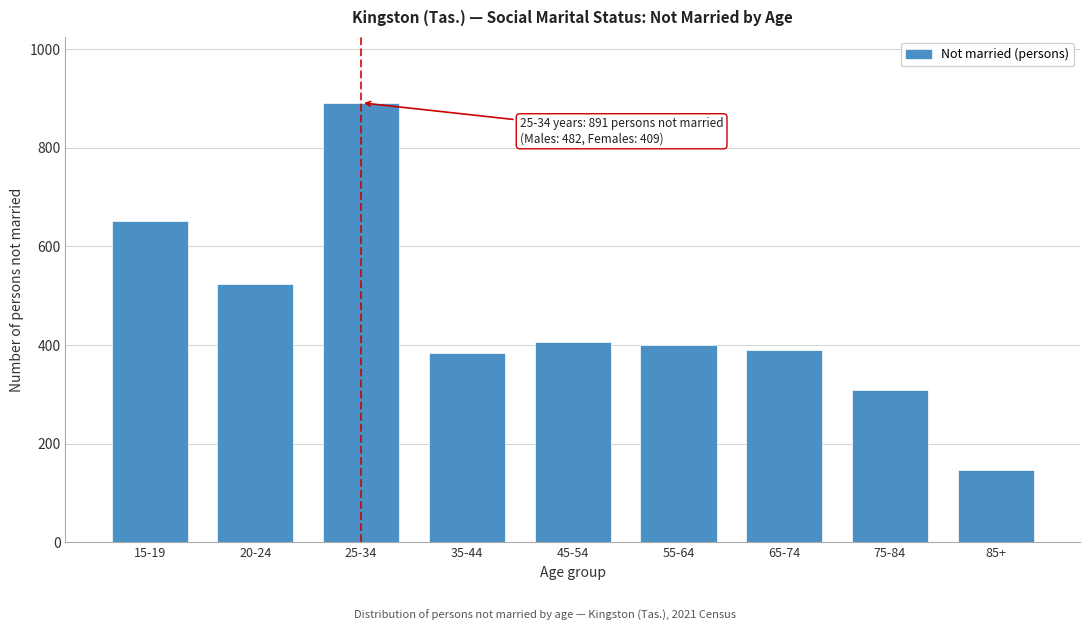

Reading left to right, transcribe all the data shown in this chart.

652	523	891	384	407	400	390	309	147